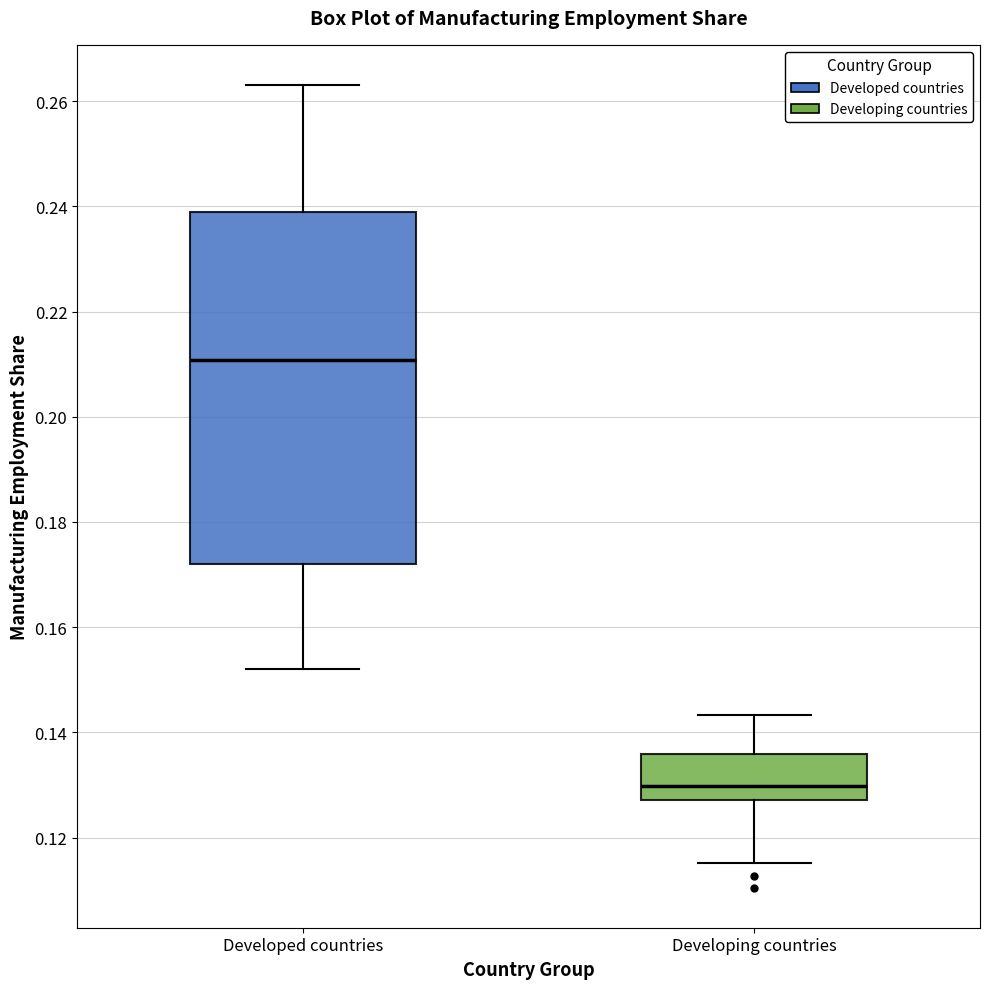

Reading left to right, read every box against the y-axis: the position of its median line, the range the box covers, and the ends of its whiskers. The values are not printed on the chart, so give them approximately, as read against the axis.

Developed countries: median 0.210, box 0.172 to 0.238, whiskers 0.152 to 0.264
Developing countries: median 0.130, box 0.128 to 0.136, whiskers 0.116 to 0.144